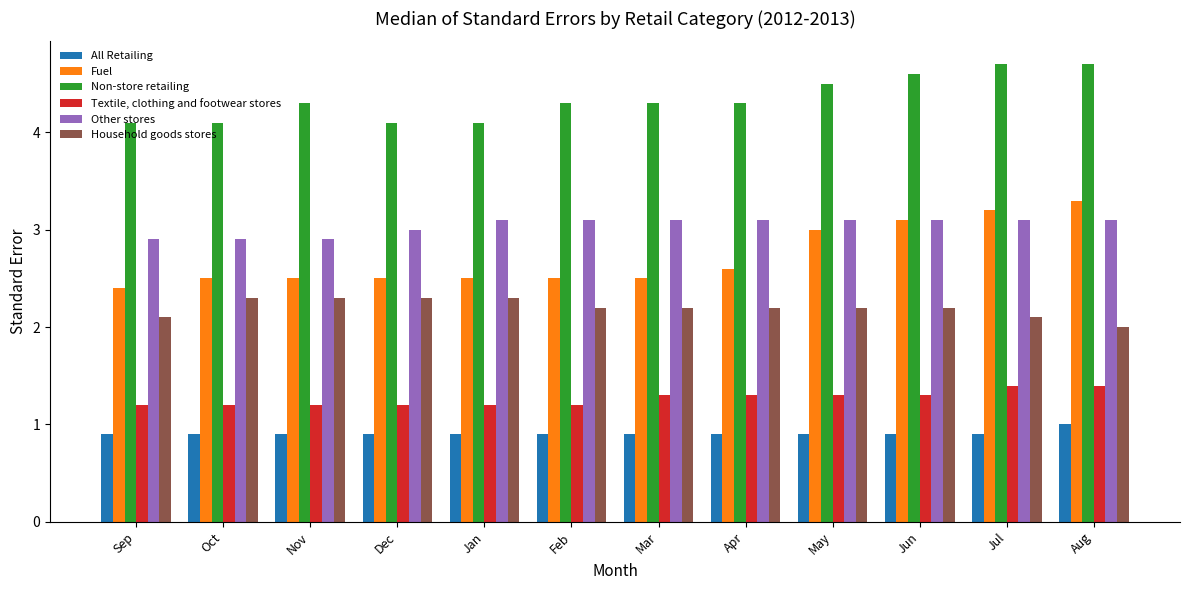

Count the number of data series in this chart.

6